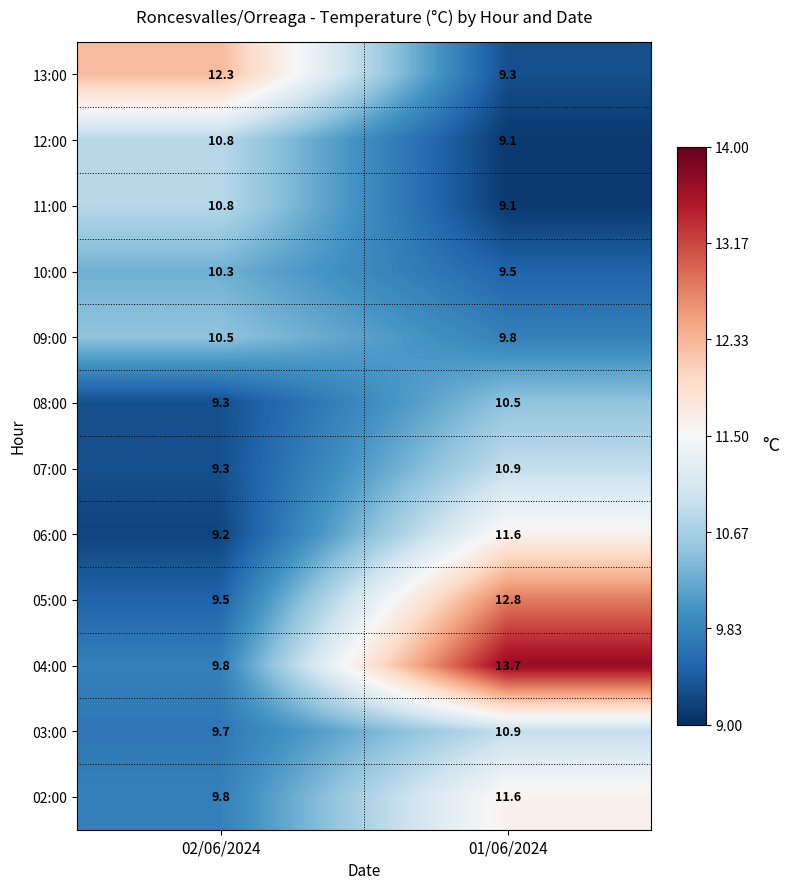

Reading left to right, transcribe all the data shown in this chart.

13:00: 02/06/2024=12.3	01/06/2024=9.3
12:00: 02/06/2024=10.8	01/06/2024=9.1
11:00: 02/06/2024=10.8	01/06/2024=9.1
10:00: 02/06/2024=10.3	01/06/2024=9.5
09:00: 02/06/2024=10.5	01/06/2024=9.8
08:00: 02/06/2024=9.3	01/06/2024=10.5
07:00: 02/06/2024=9.3	01/06/2024=10.9
06:00: 02/06/2024=9.2	01/06/2024=11.6
05:00: 02/06/2024=9.5	01/06/2024=12.8
04:00: 02/06/2024=9.8	01/06/2024=13.7
03:00: 02/06/2024=9.7	01/06/2024=10.9
02:00: 02/06/2024=9.8	01/06/2024=11.6